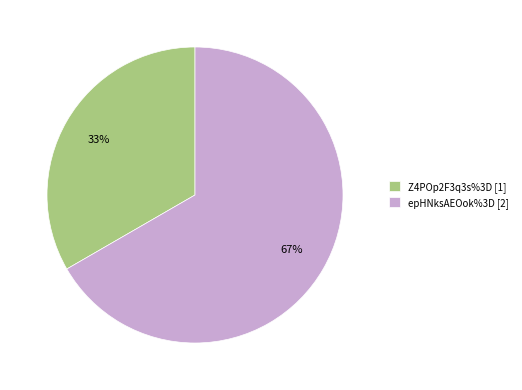

What percentage is the epHNksAEOok%3D slice, to the nearest percent?

67%